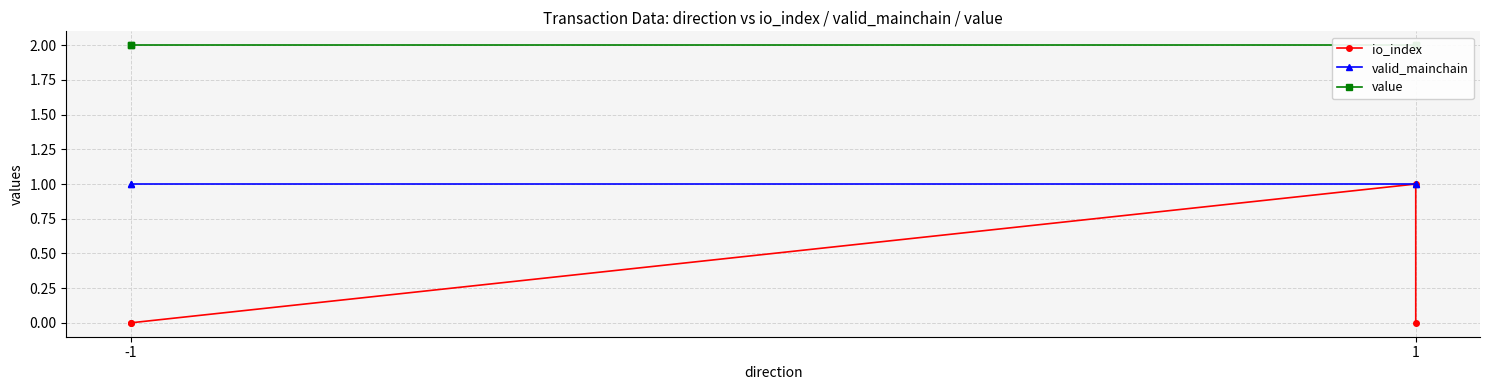

What is the difference between the maximum and minimum values in the io_index series?

1.0